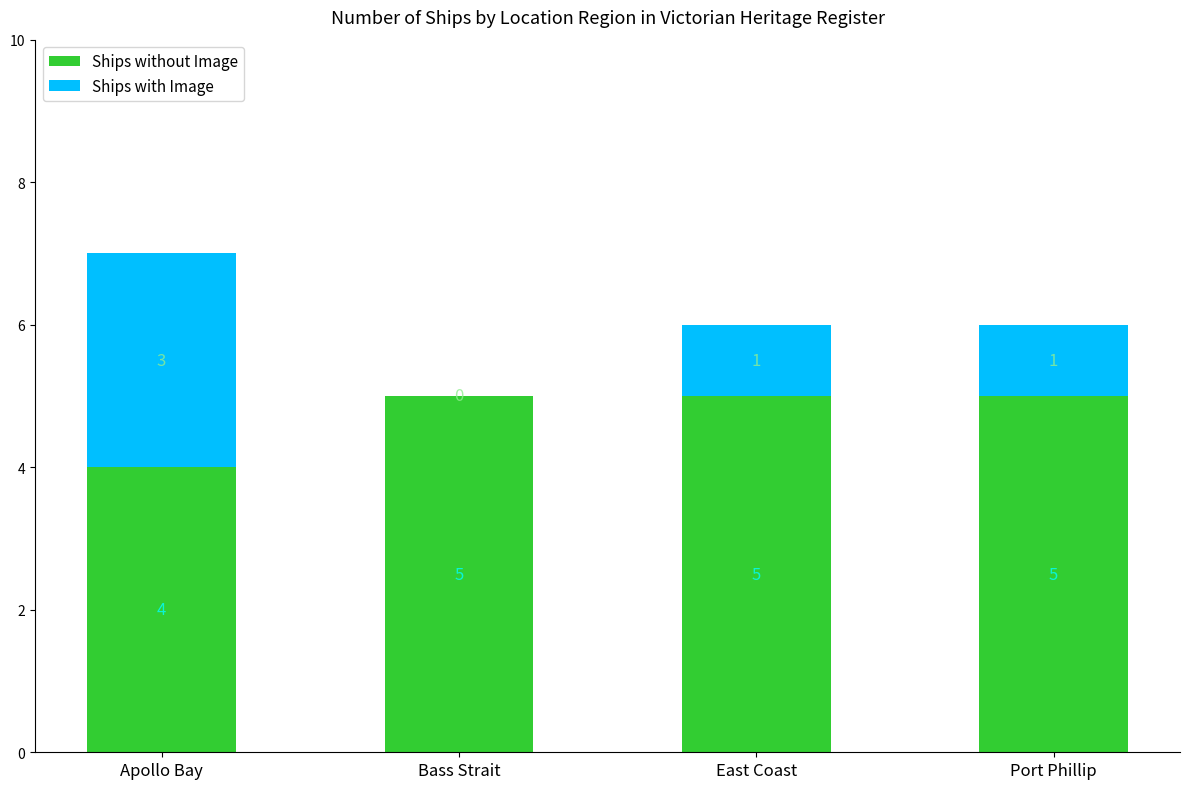

At which category is the sum across all series the highest?

Apollo Bay